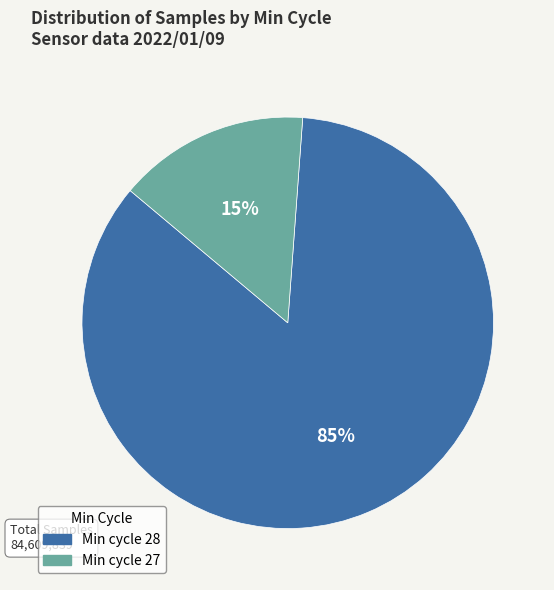

The Min cycle 27 slice represents 15% of the pie. True or false?

True